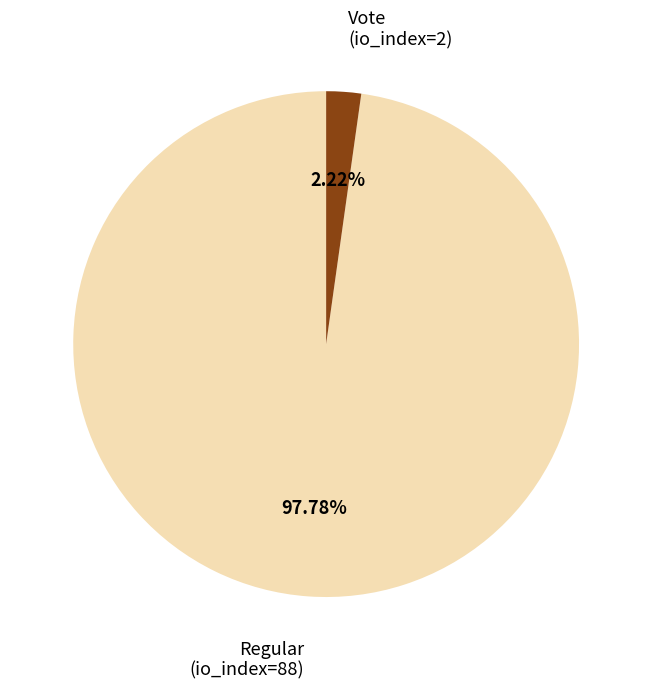

To the nearest percent, what portion does Vote (io_index=2) represent?

2%